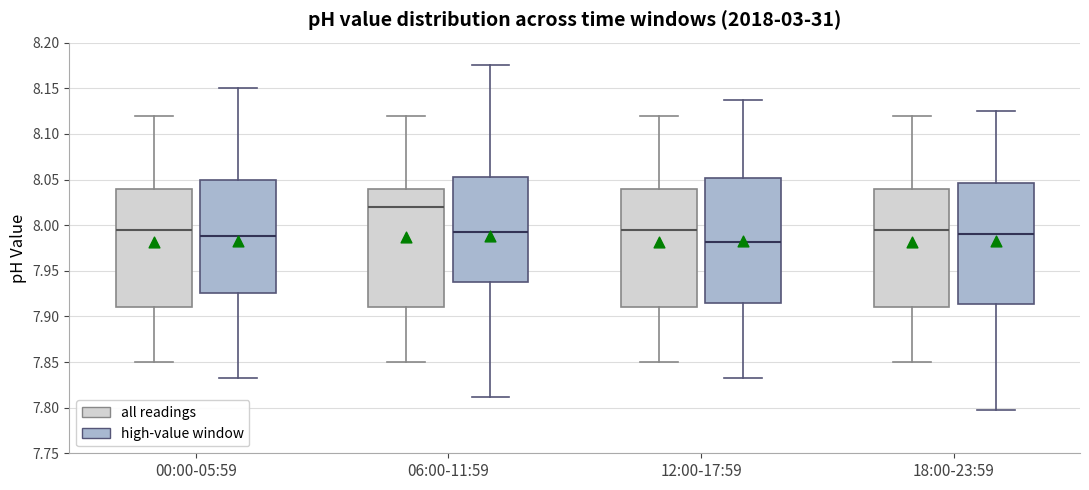

Which box has the highest median line?

06:00-11:59 (all readings)